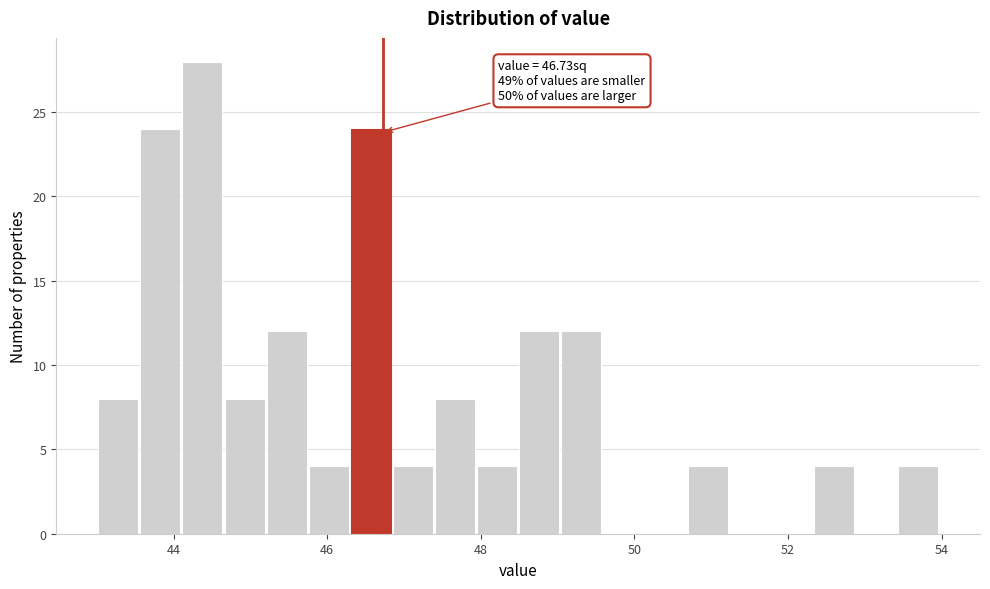

Read against the x-axis, roughly where is the centre of the tallest bar?

44.4